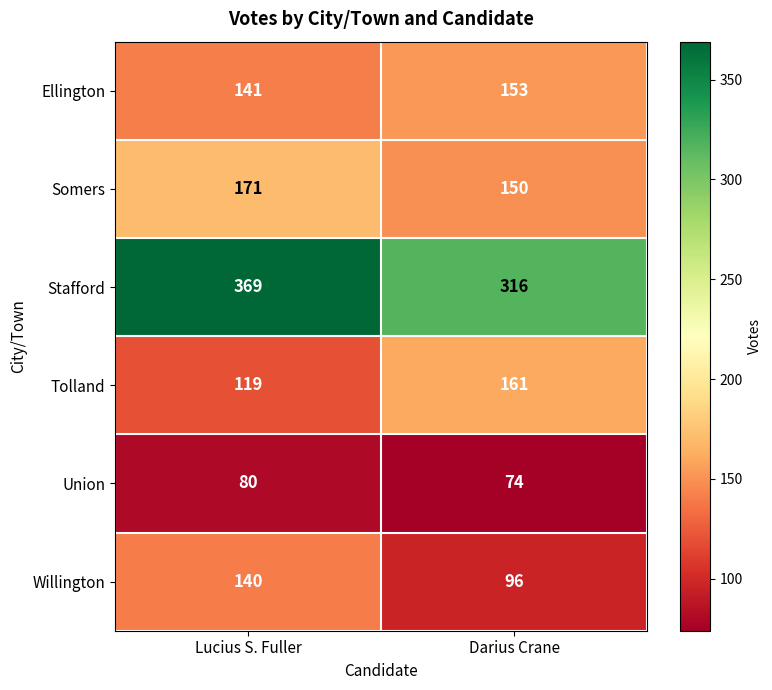

Rank the series at Darius Crane from lowest to highest value.

Union, Willington, Somers, Ellington, Tolland, Stafford